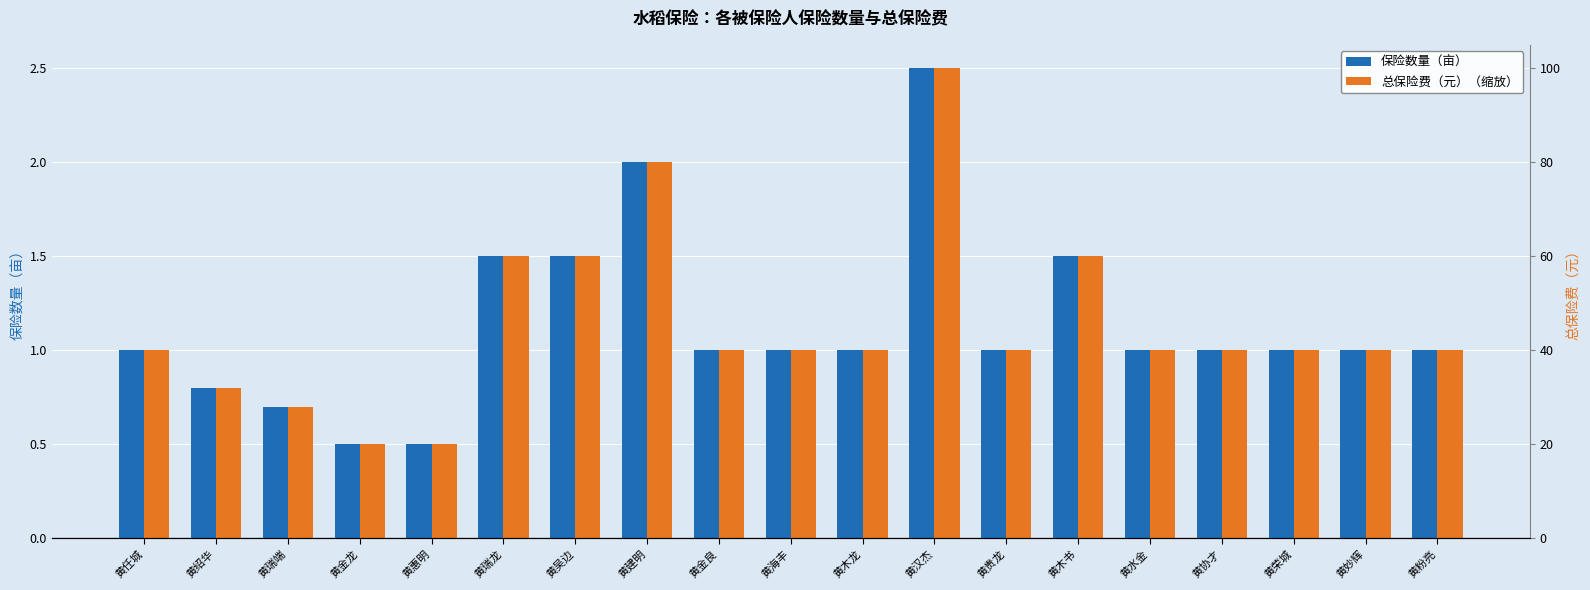

What is the label of the 5th bar from the right?

黄水金